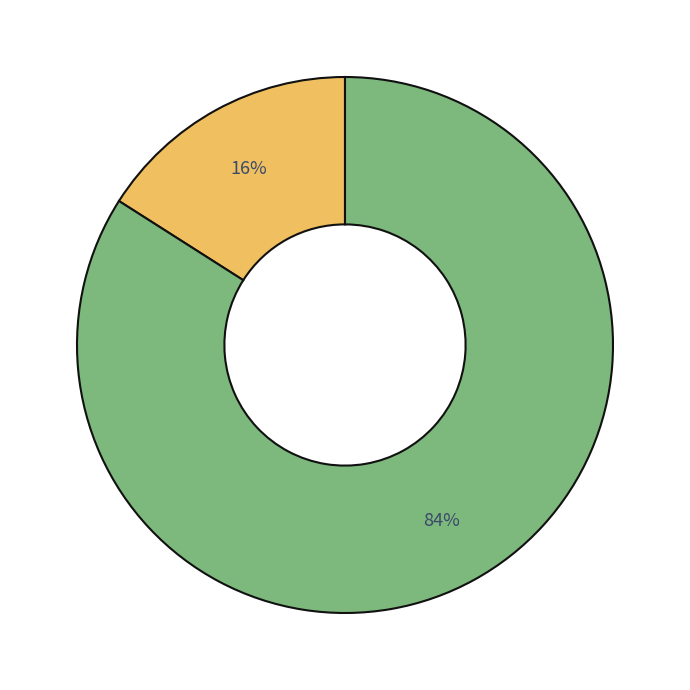

Does any single category account for the majority?

Yes